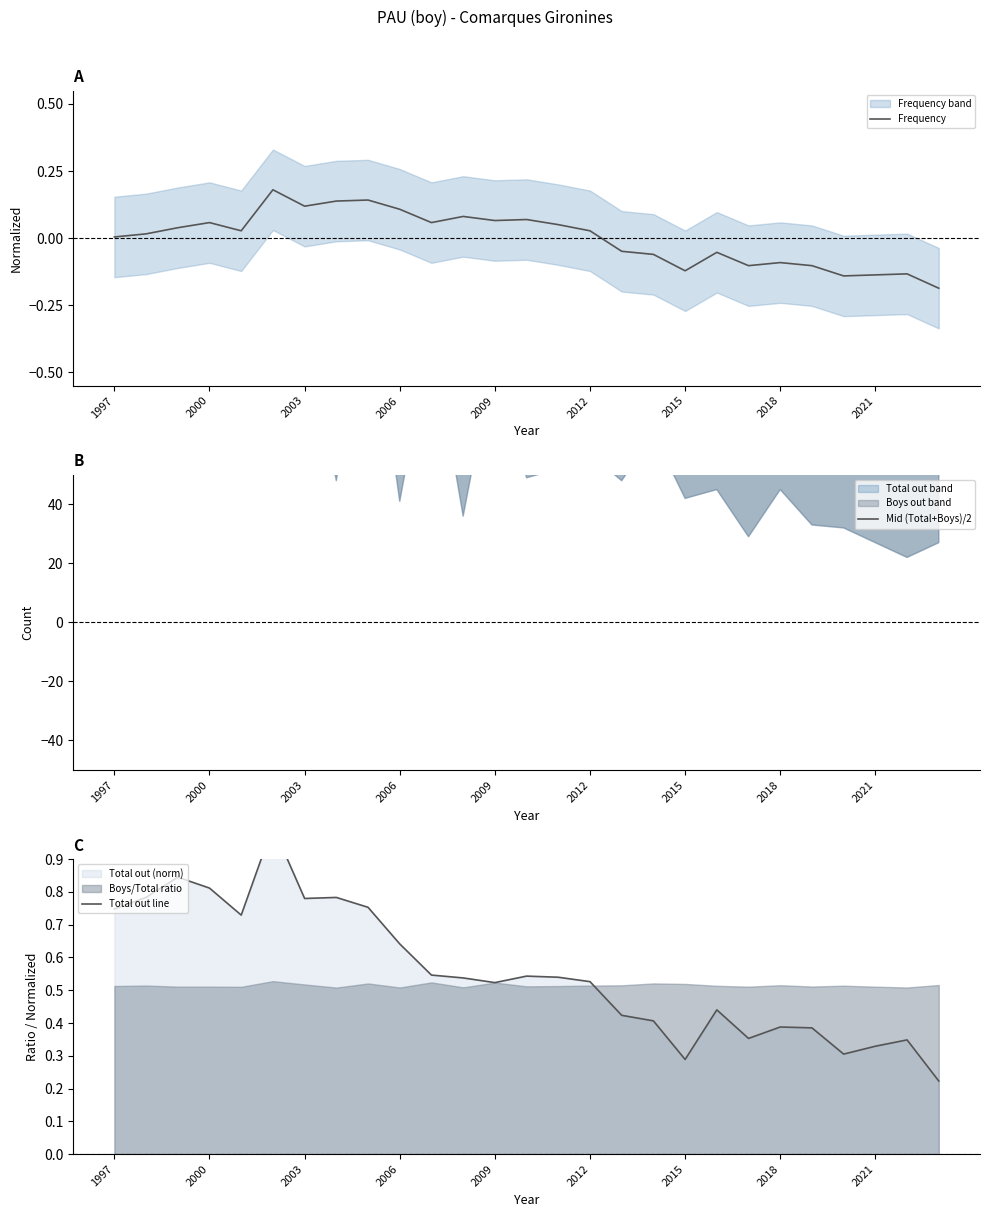

True or false: Frequency and Mid (Total+Boys)/2 cross at least once.

False